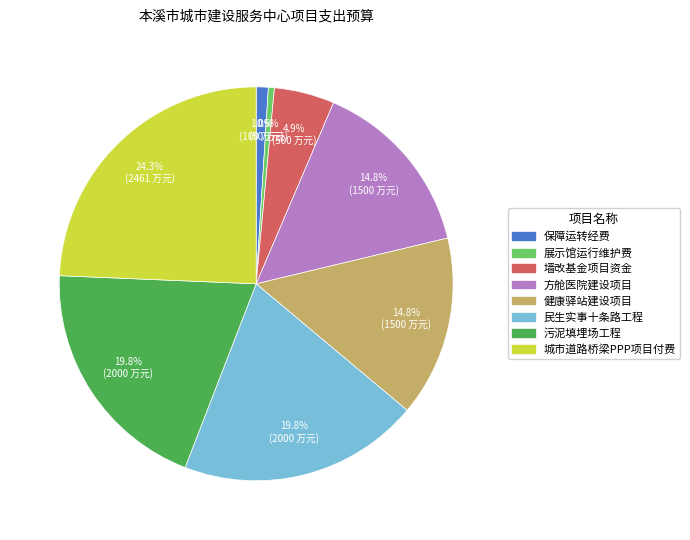

To the nearest percent, what is the difference between the largest and smallest slice percentages?

24%